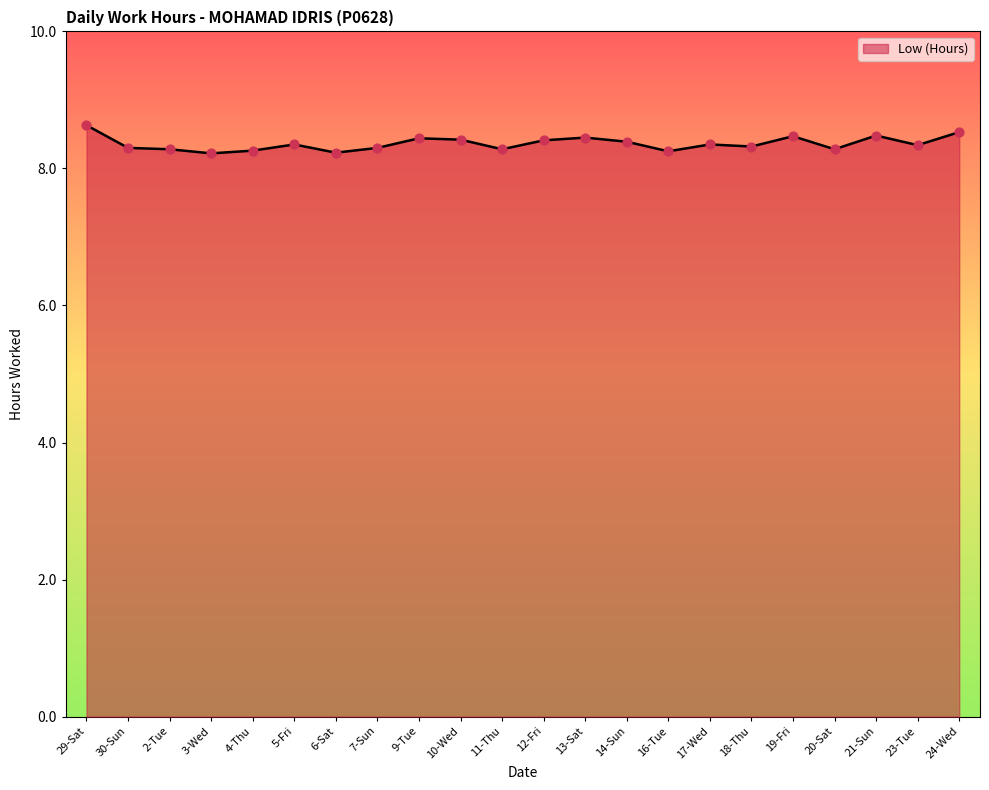

What is the ratio of the value at 13-Sat to the value at 19-Fri?

1.0